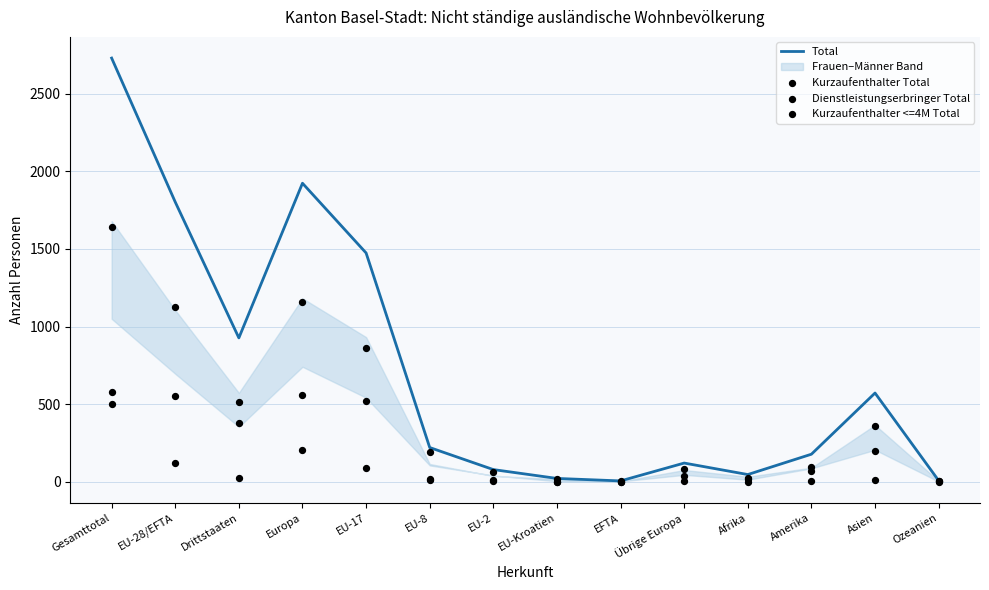

Which series reaches the maximum Y coordinate?

Total